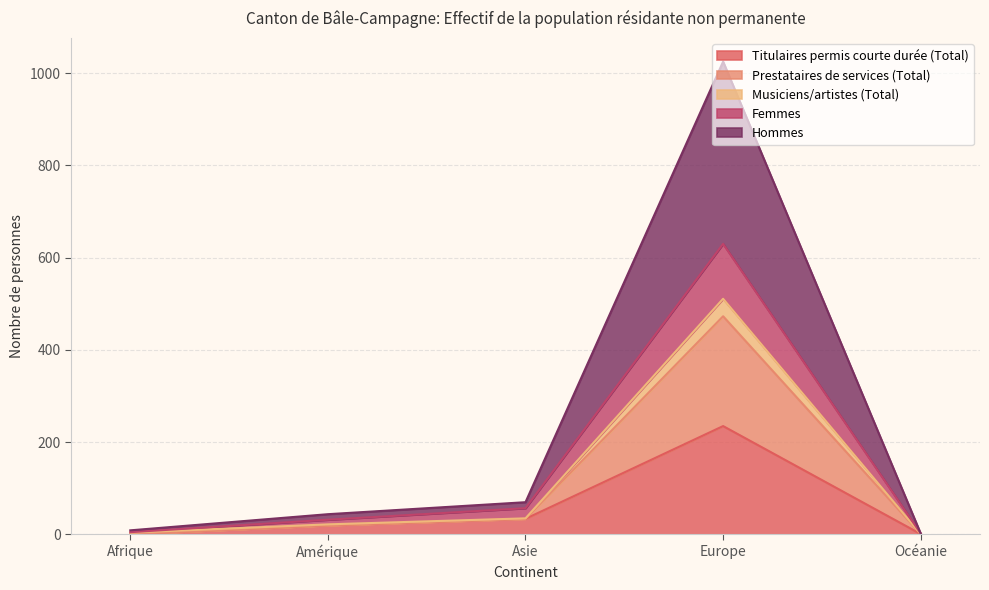

Which category has the highest value in the Titulaires permis courte durée (Total) series?

Europe